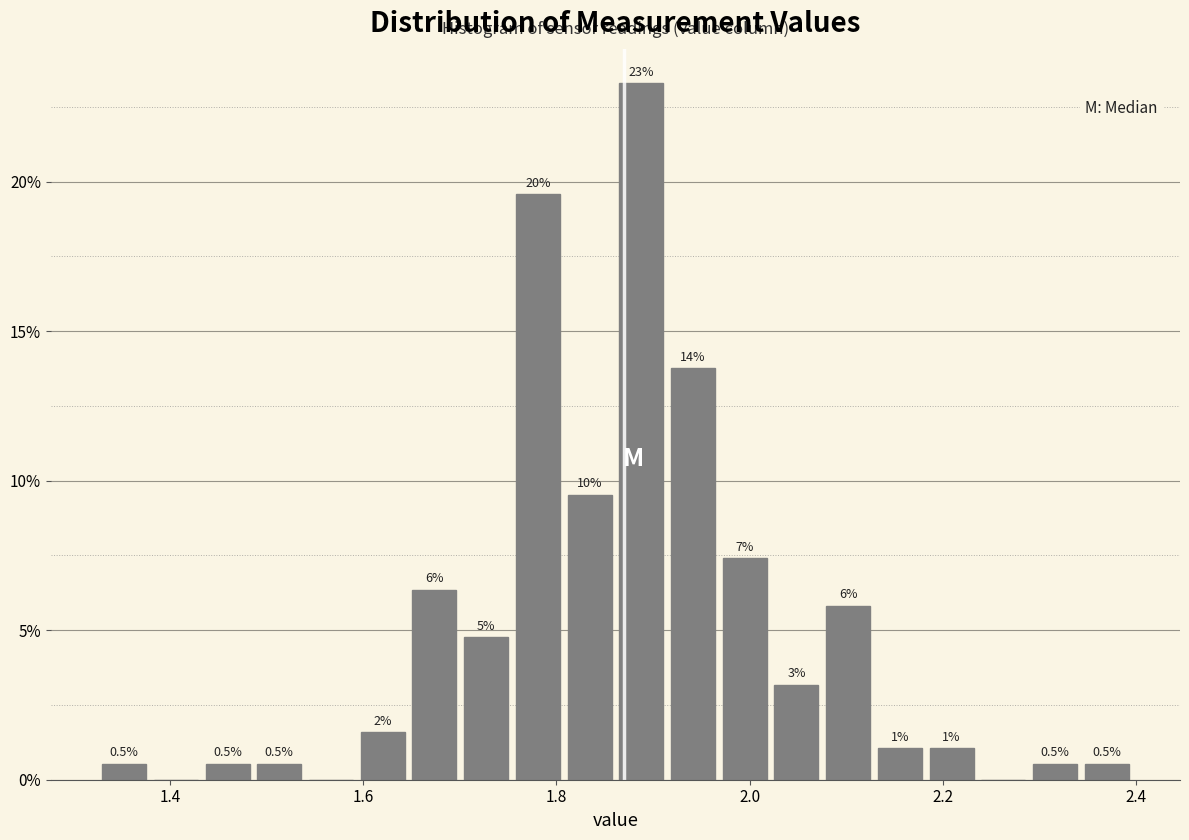

Read against the x-axis, roughly where is the centre of the tallest bar?

1.88